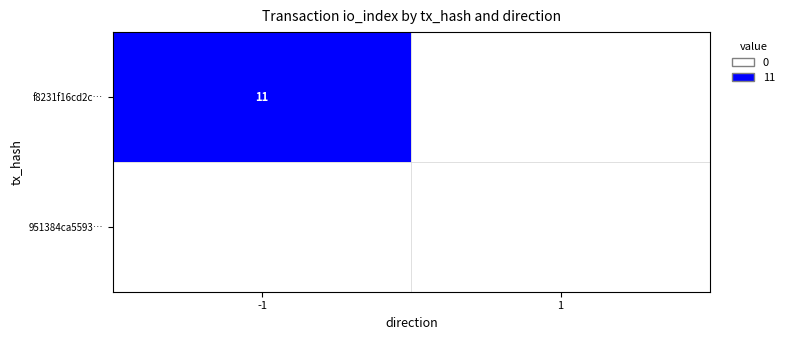

At how many categories does at least one series exceed 0?

1